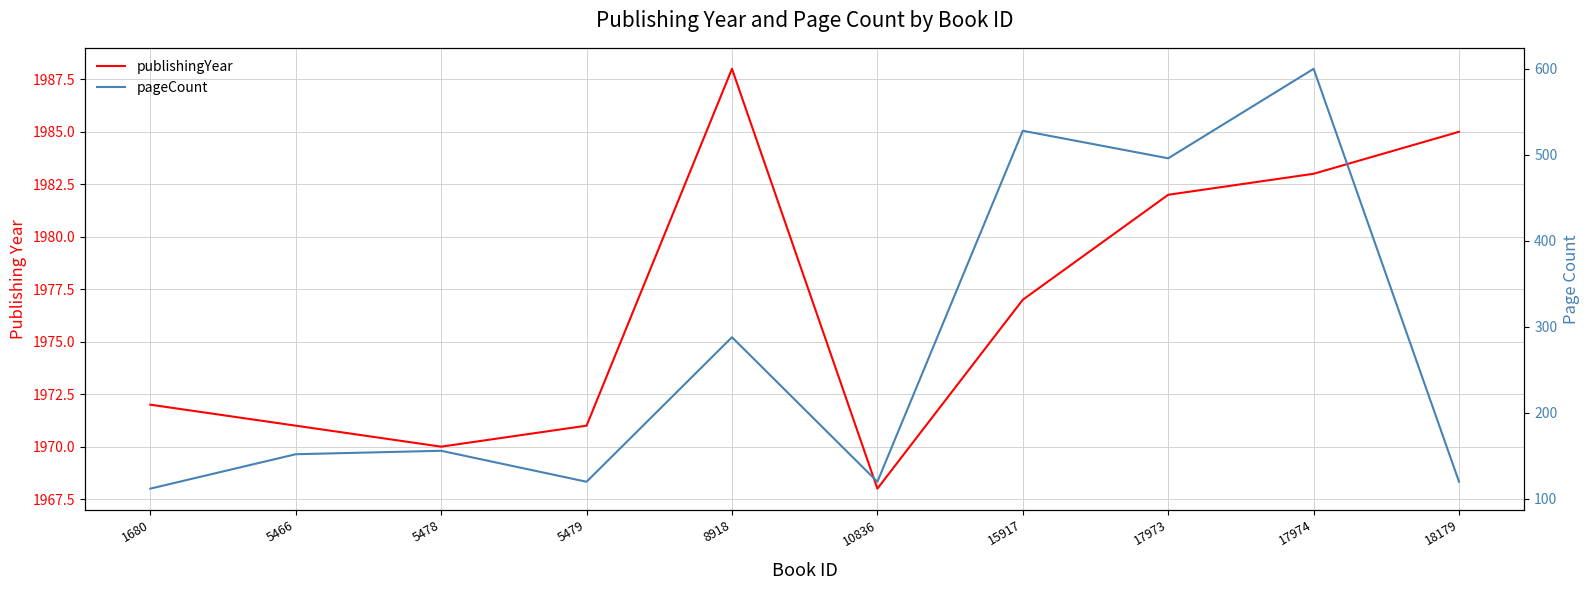

What is the difference between the second highest and second lowest values in the publishingYear series?

15